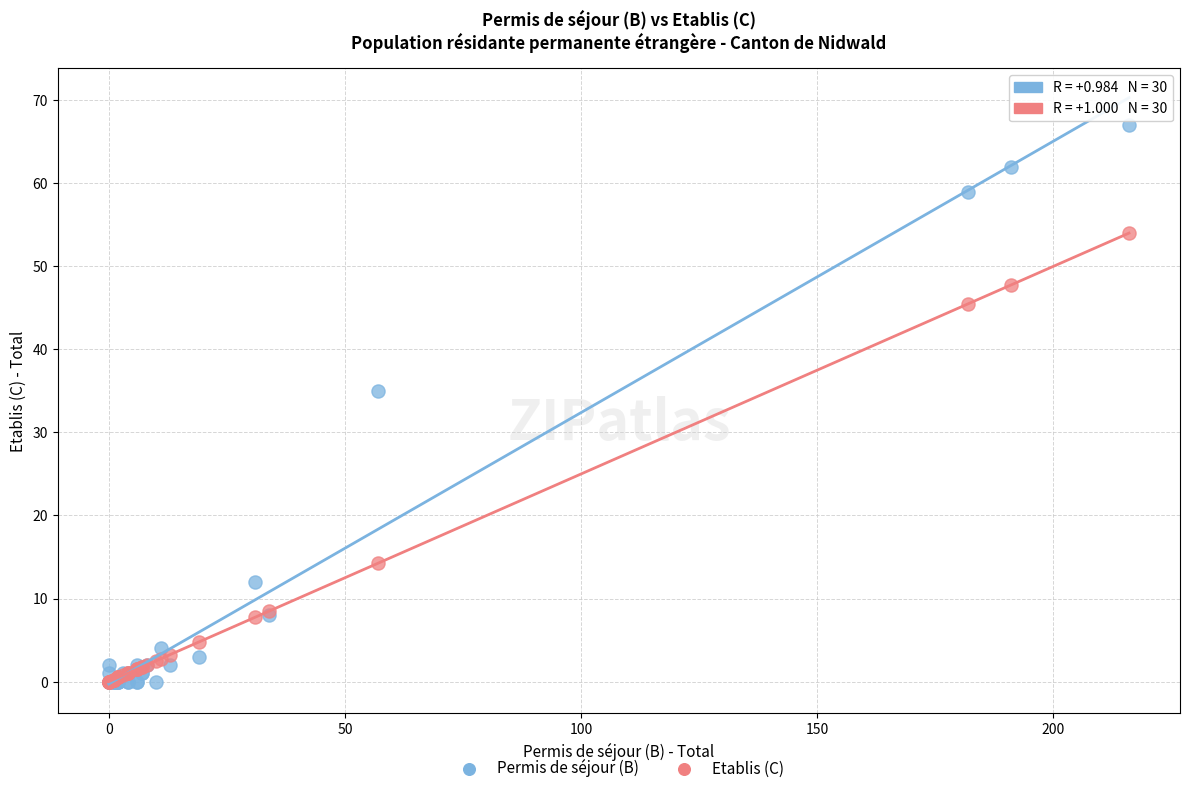

Which series contains the highest Y value?

Permis de séjour (B)